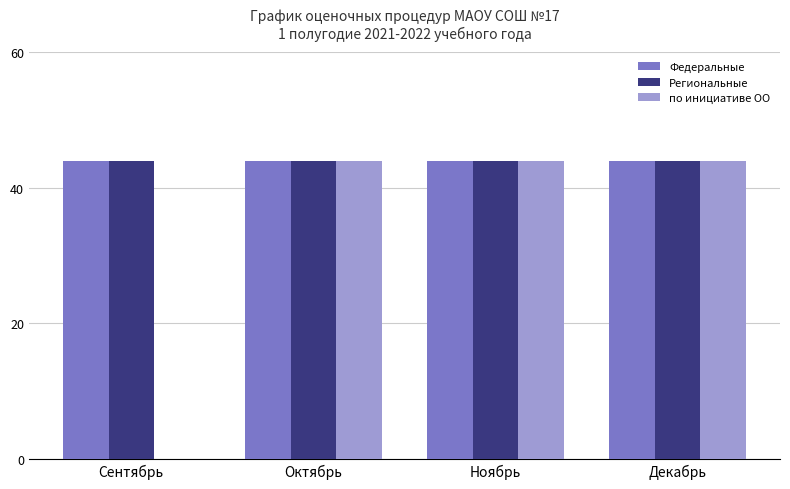

Reading left to right, transcribe all the data shown in this chart.

Федеральные: 44	44	44	44
Региональные: 44	44	44	44
по инициативе ОО: 0	44	44	44